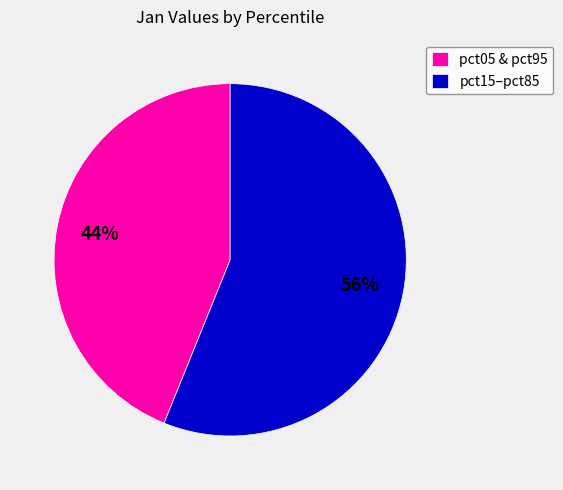

To the nearest percent, what is the average slice percentage?

50%